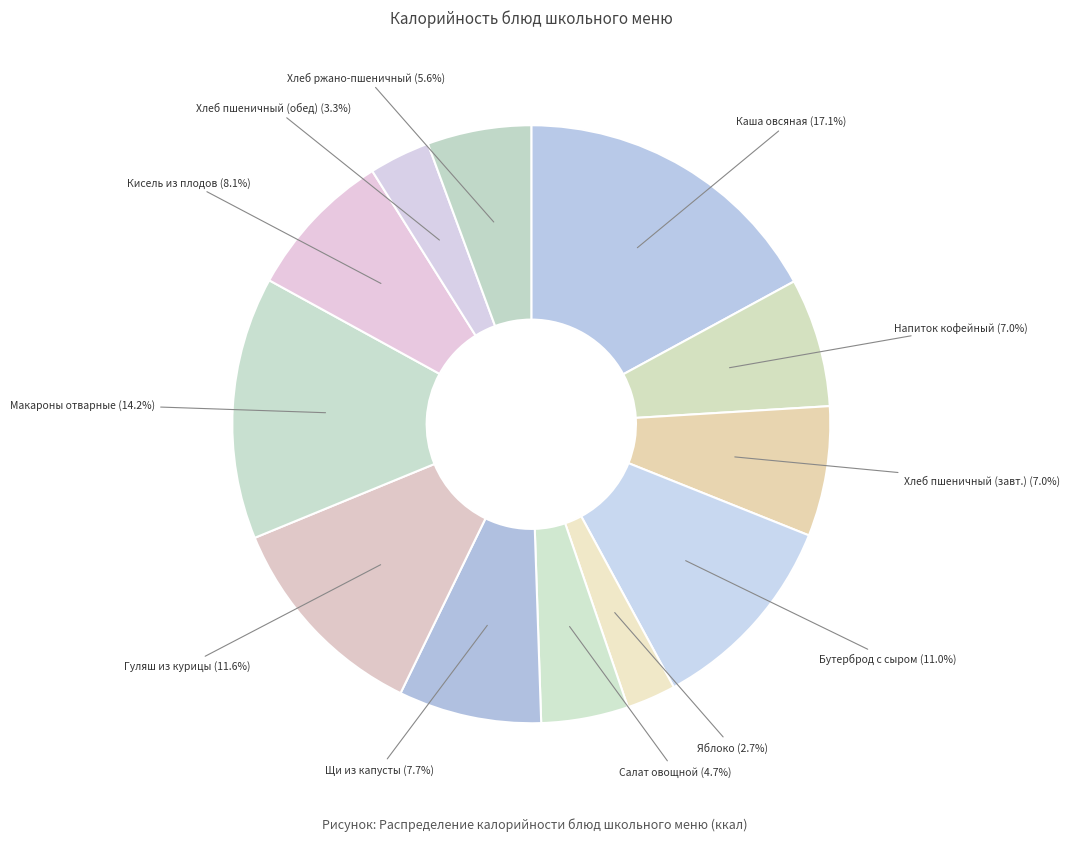

How much of the chart is everything except Яблоко?

97.3%